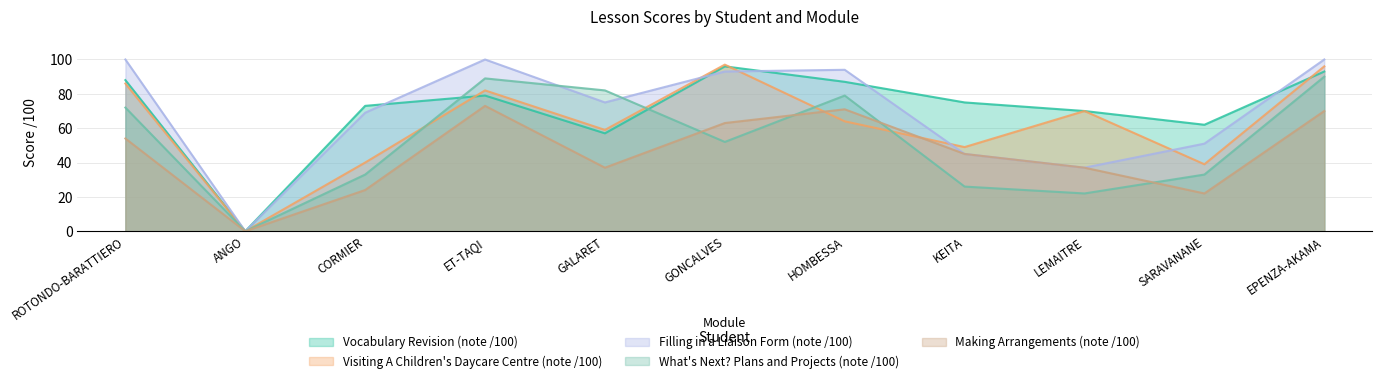

What value does the Making Arrangements (note /100) series have at CORMIER?

24